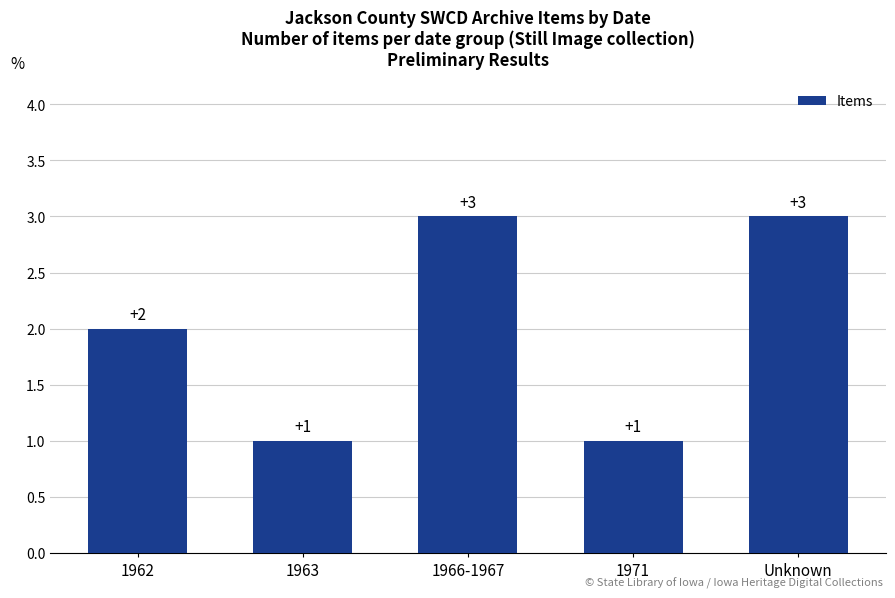

What is the sum of the values at Unknown and 1971?

4